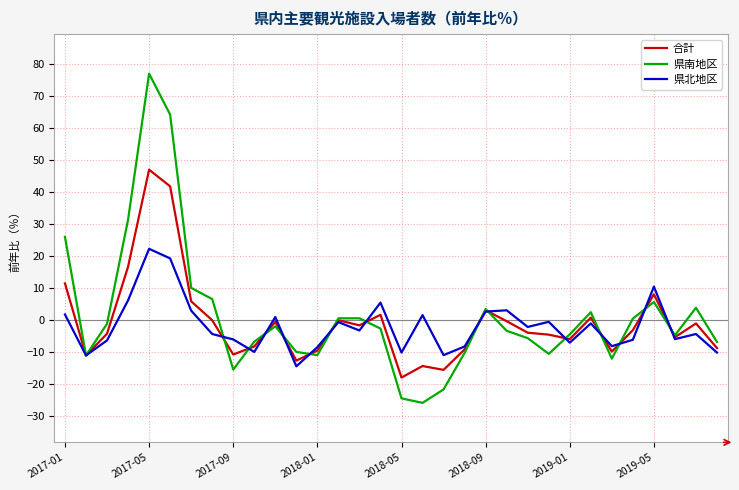

List the series in order of their peak value, lowest first.

県北地区, 合計, 県南地区